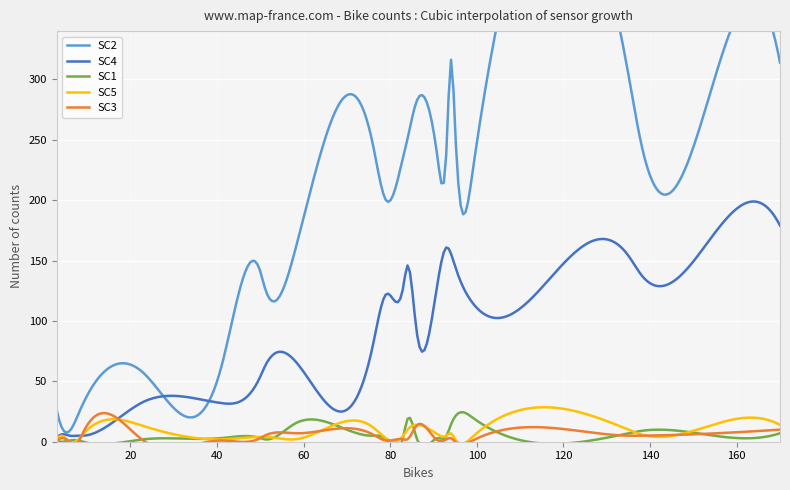

What position from the left is 149?

10